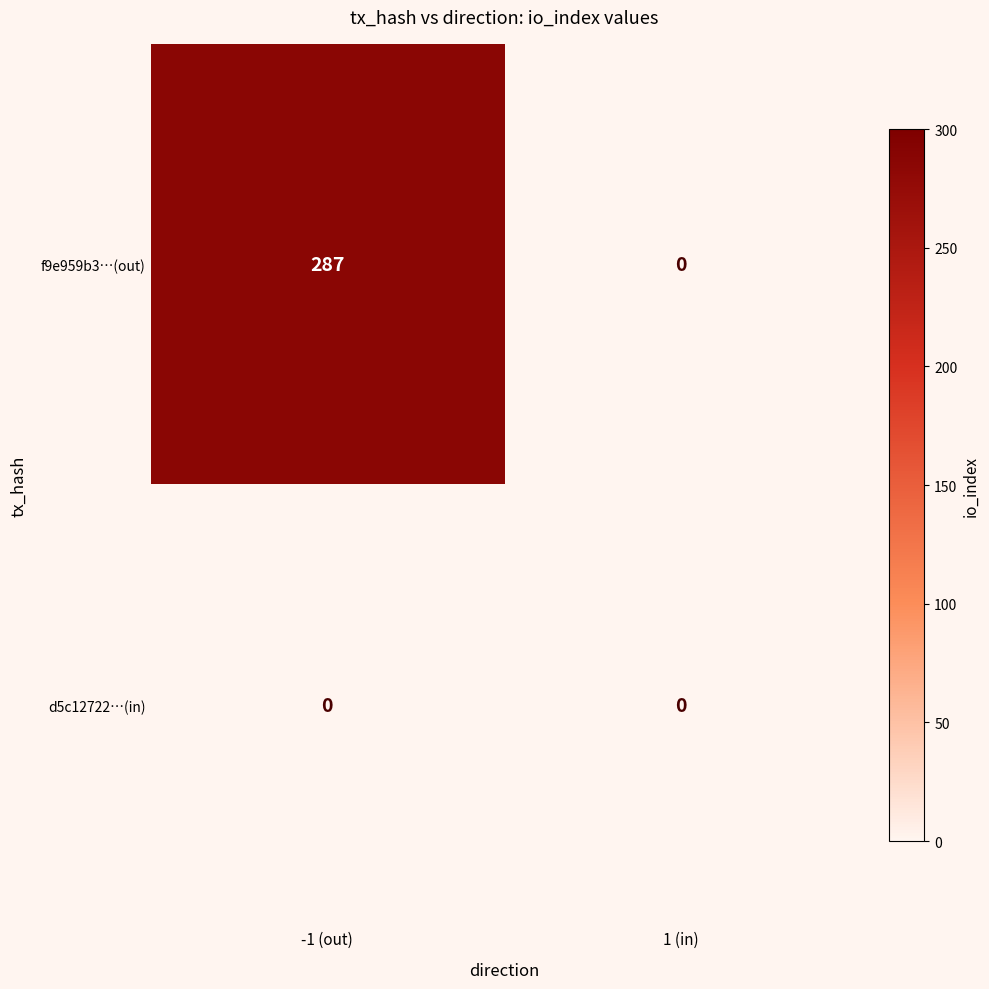

What is the difference between the maximum and minimum values in the f9e959b3…(out) series?

287